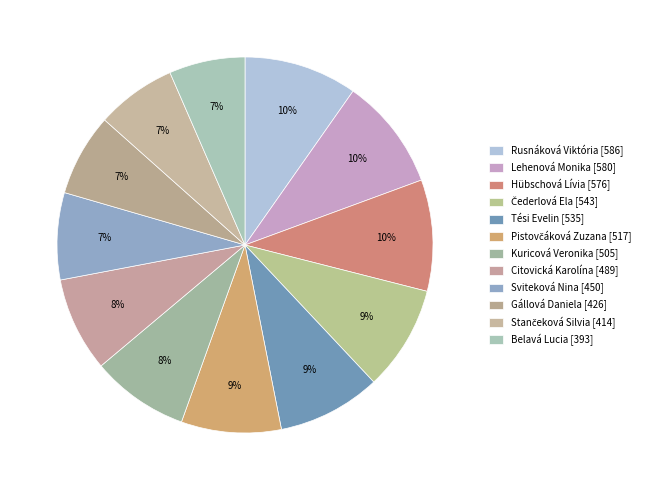

Which has a higher value, Pistovčáková Zuzana or Citovická Karolína?

Pistovčáková Zuzana